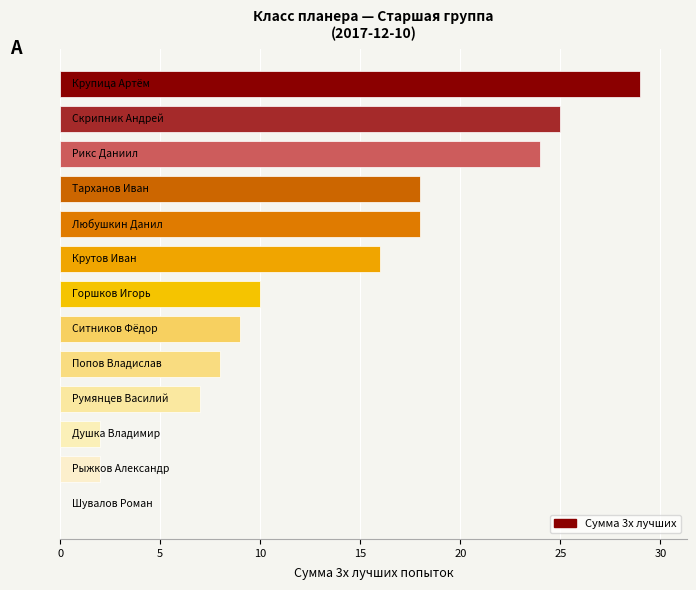

What is the maximum value shown in the chart?

29